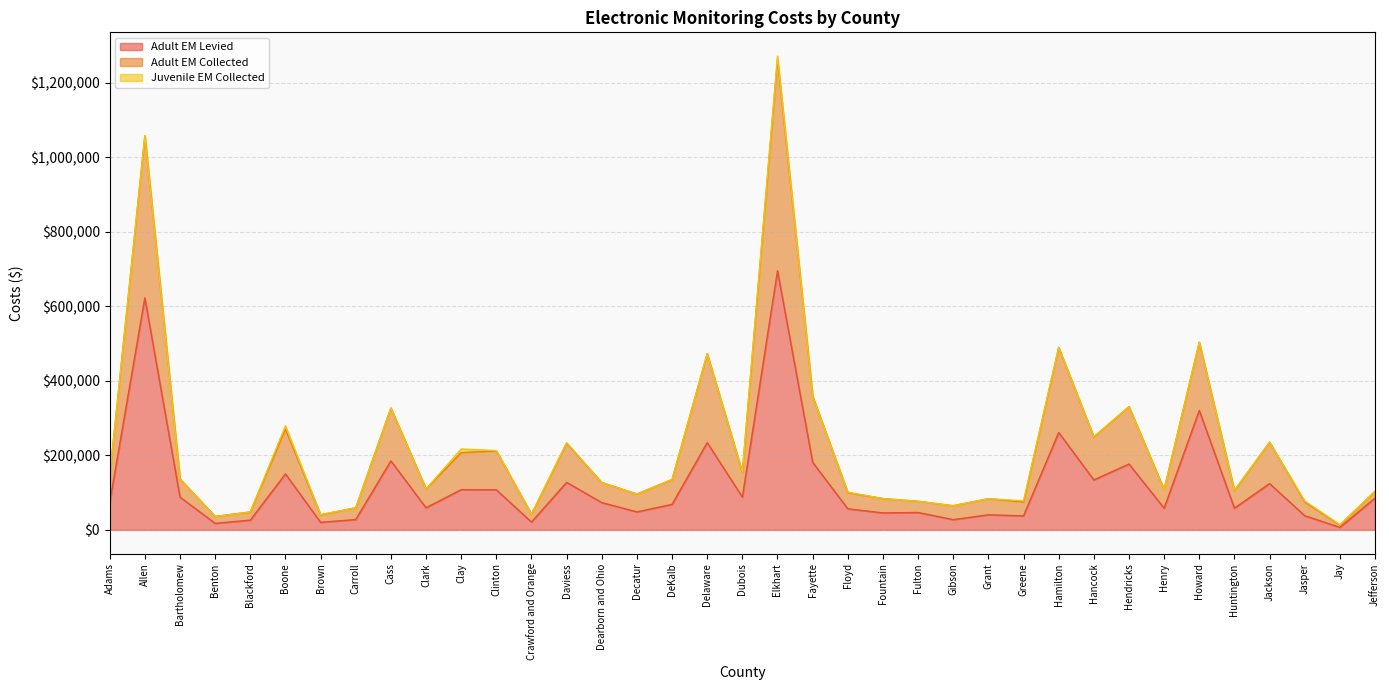

What value does the Adult EM Collected series have at Adams?

143934.3